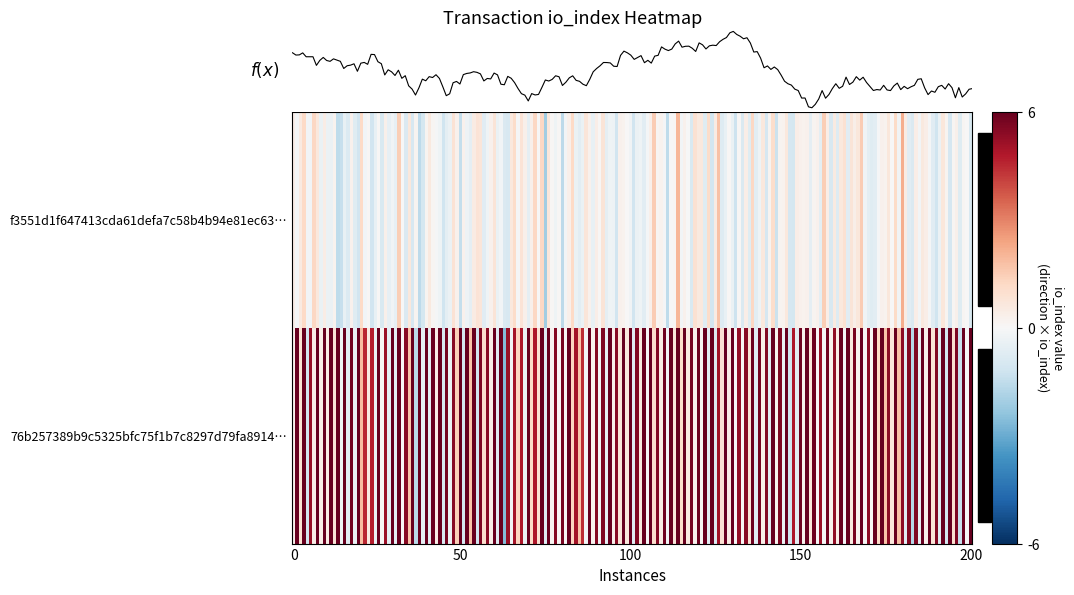

Between direction and io_index, which series saw the biggest shift?

76b257389b9c5325bfc75f1b7c8297d79fa8914